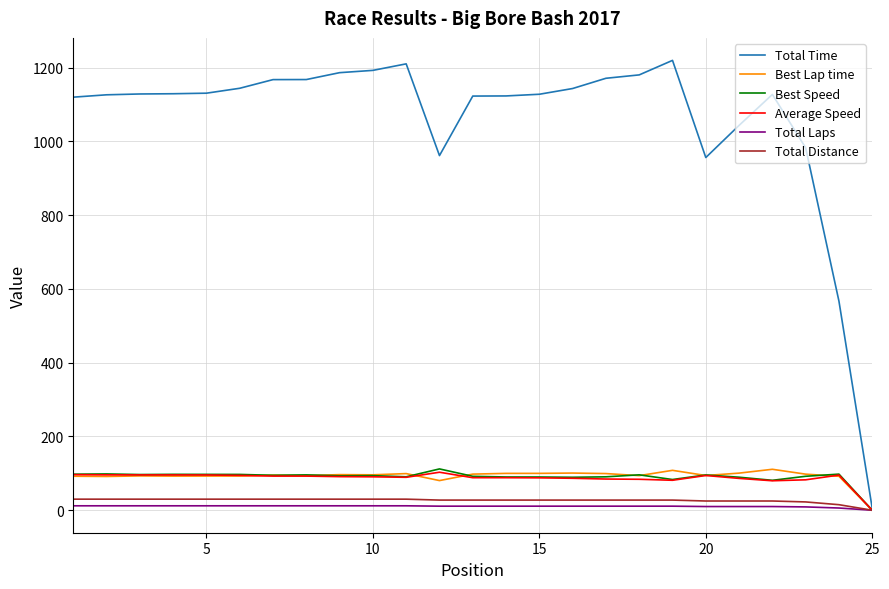

What are all the series names shown in the legend?

Total Time, Best Lap time, Best Speed, Average Speed, Total Laps, Total Distance